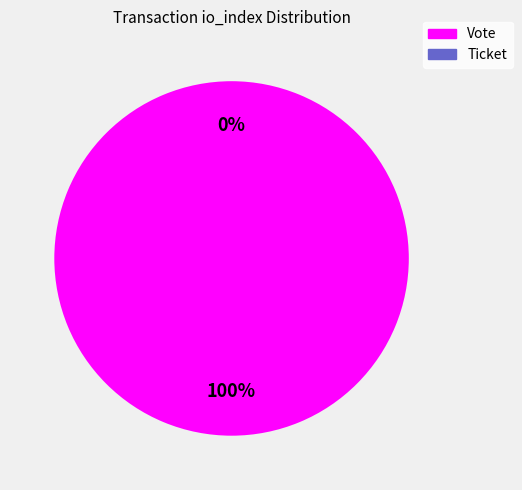

Combined, what portion of the pie is Vote and Ticket?

100.0%